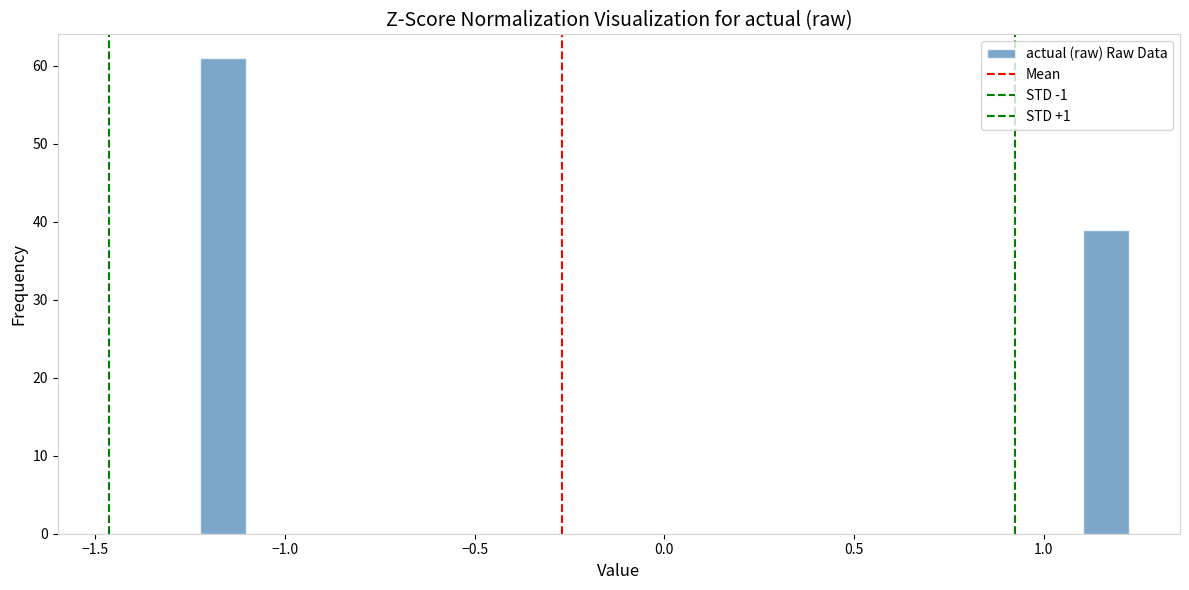

Read against the x-axis, roughly where is the centre of the tallest bar?

-1.15